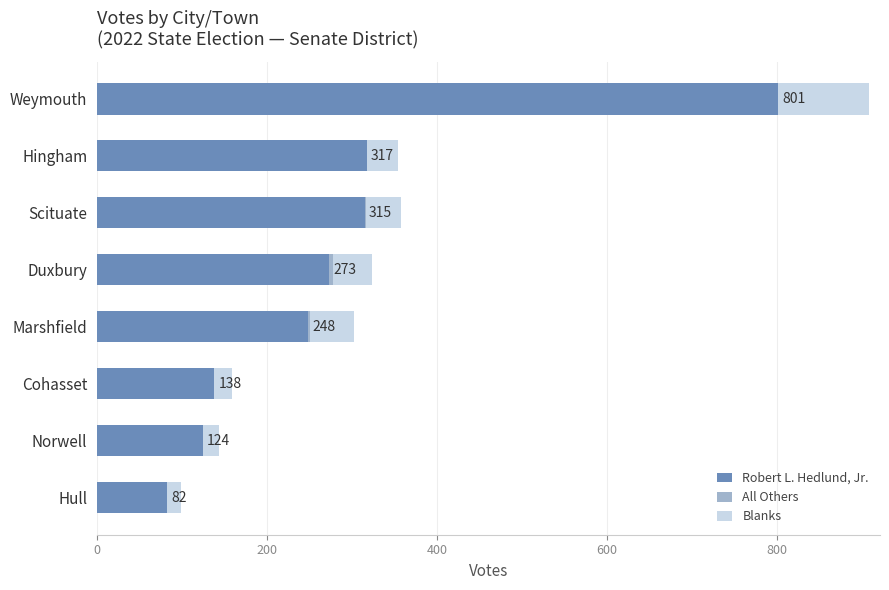

The value of Robert L. Hedlund, Jr. at Hull is 123. True or false?

False